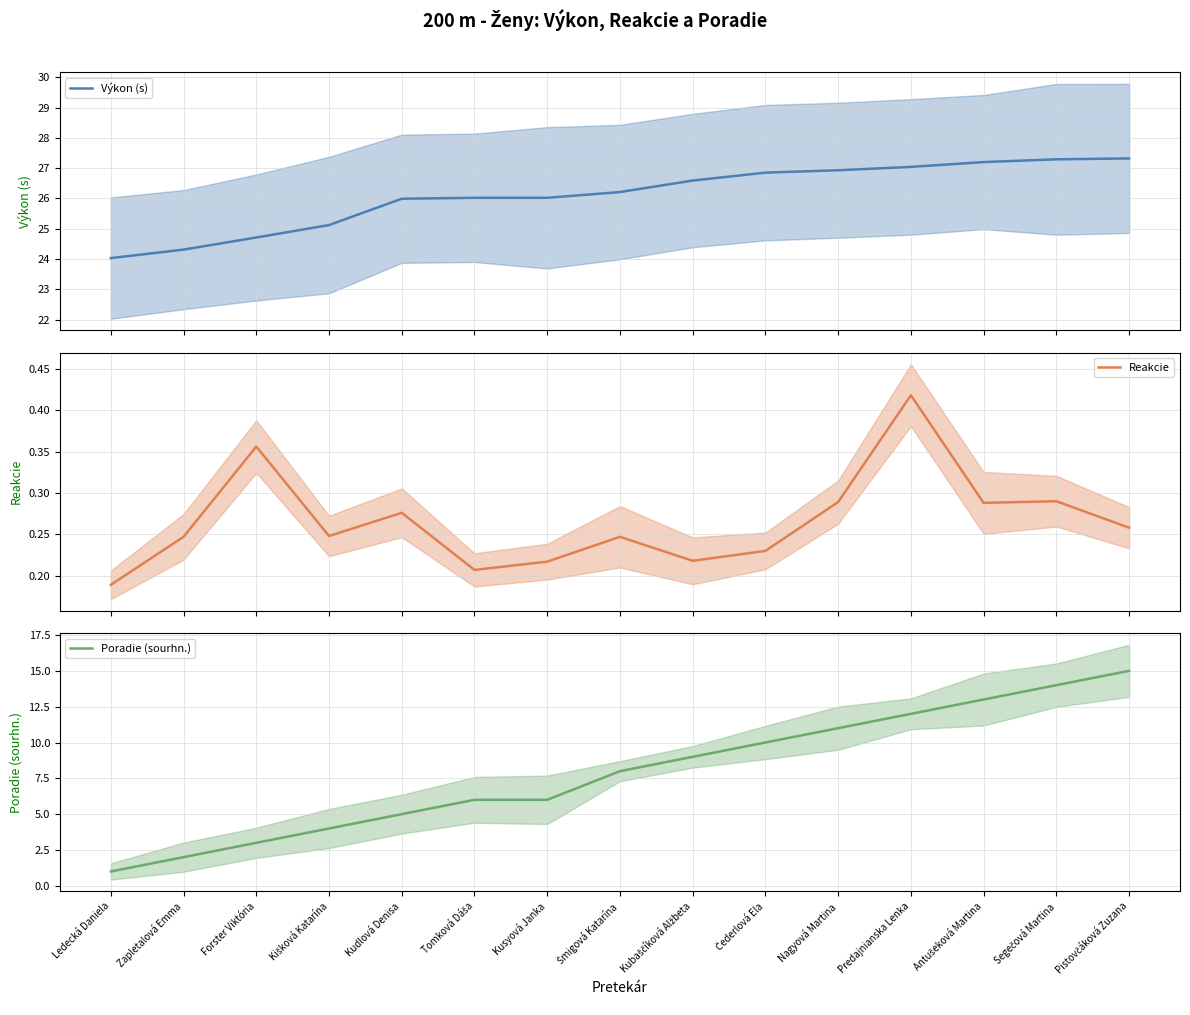

Which series has the largest range (max minus min)?

Poradie (sourhn.)